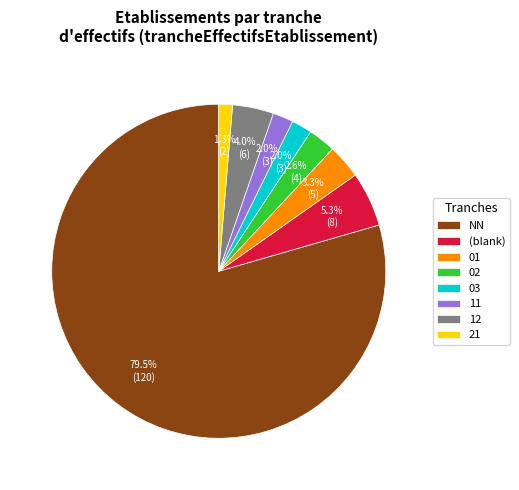

What is the largest slice in the pie chart?

NN